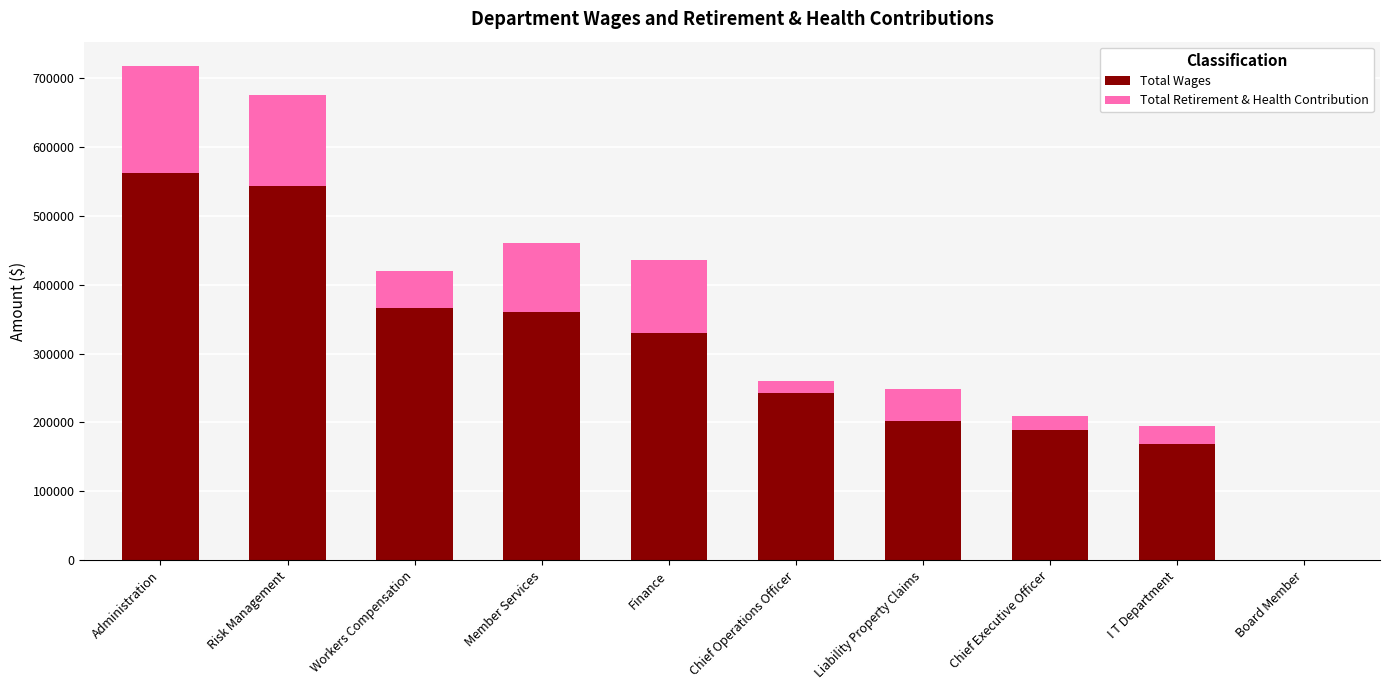

Is it true that Total Wages equals -226144 at Board Member?

False